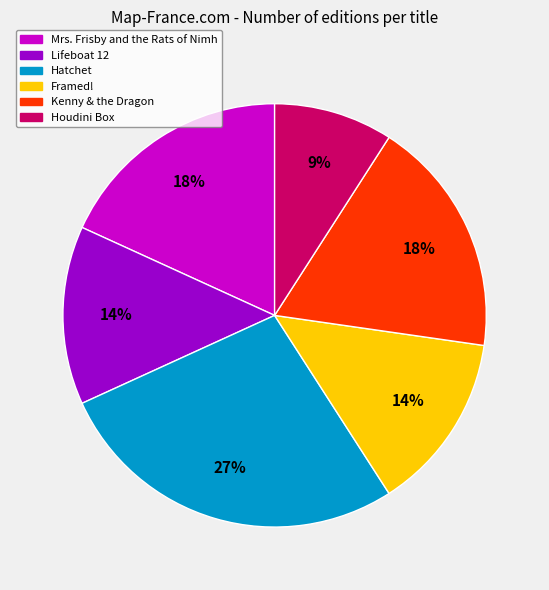

To the nearest percent, what is the combined percentage of Framed! and Houdini Box?

23%